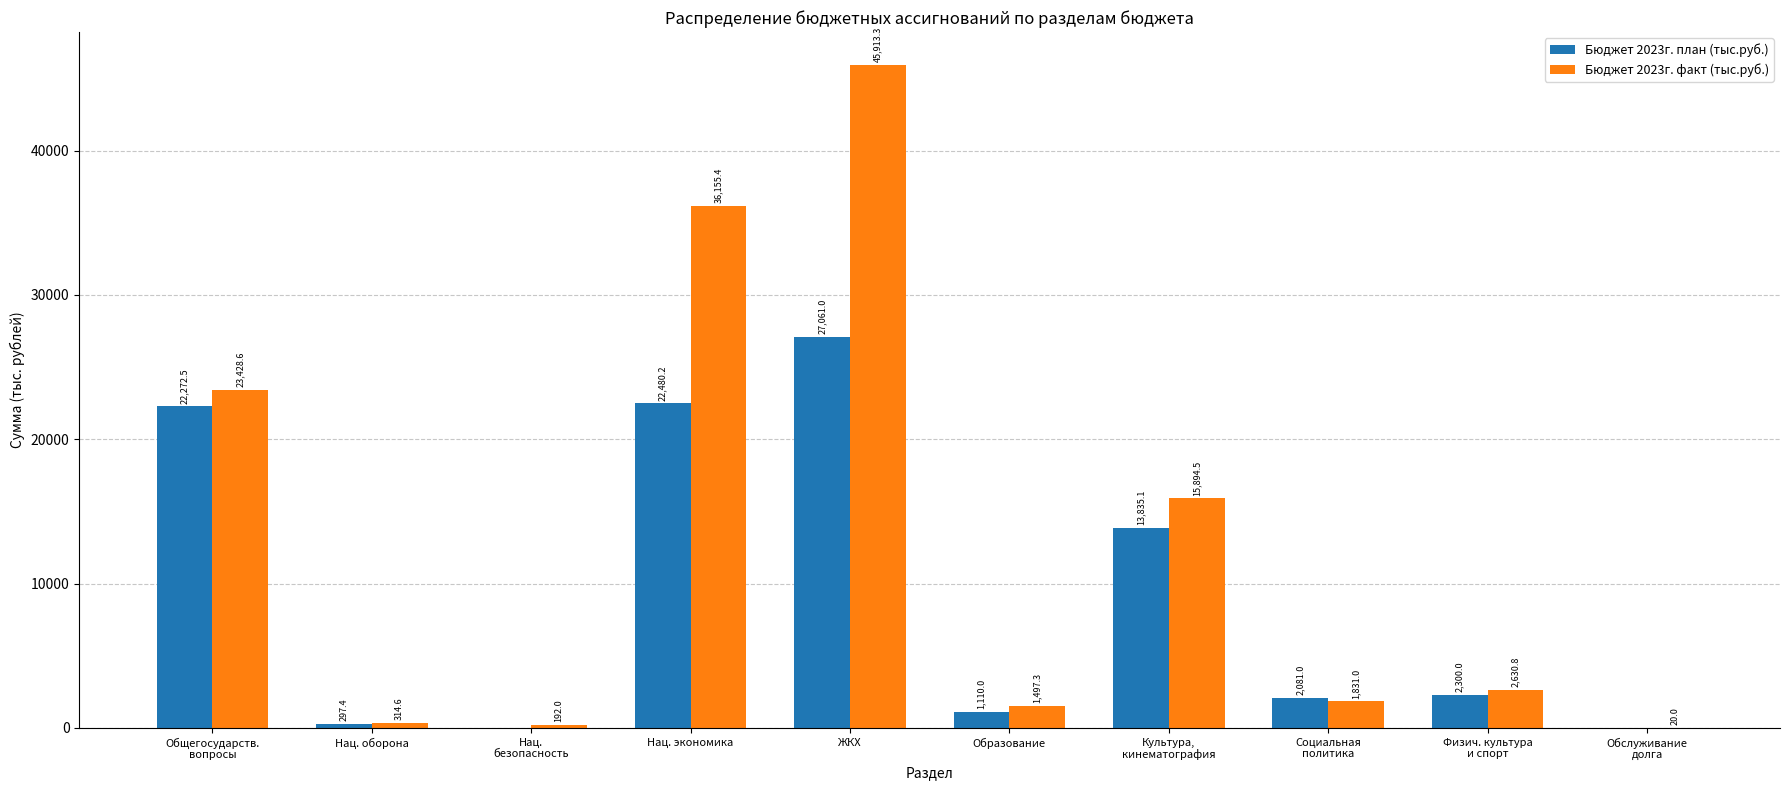

True or false: Бюджет 2023г. факт (тыс.руб.) has a value of 26437.6 at Культура,
кинематография.

False